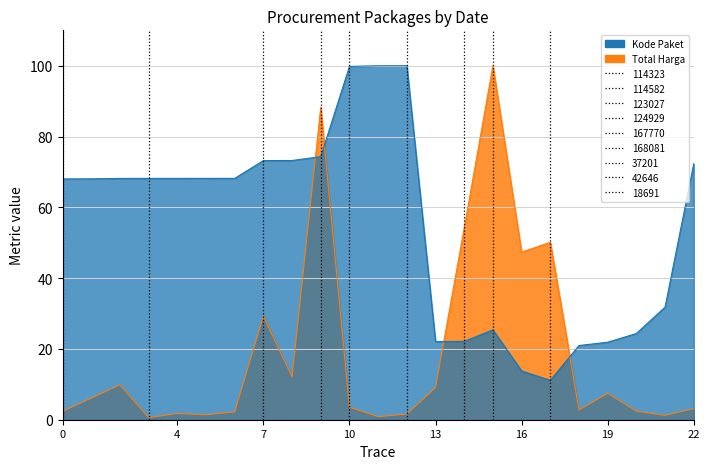

Which series changed the most between 2021-12-02 and 2021-12-21?

Kode Paket